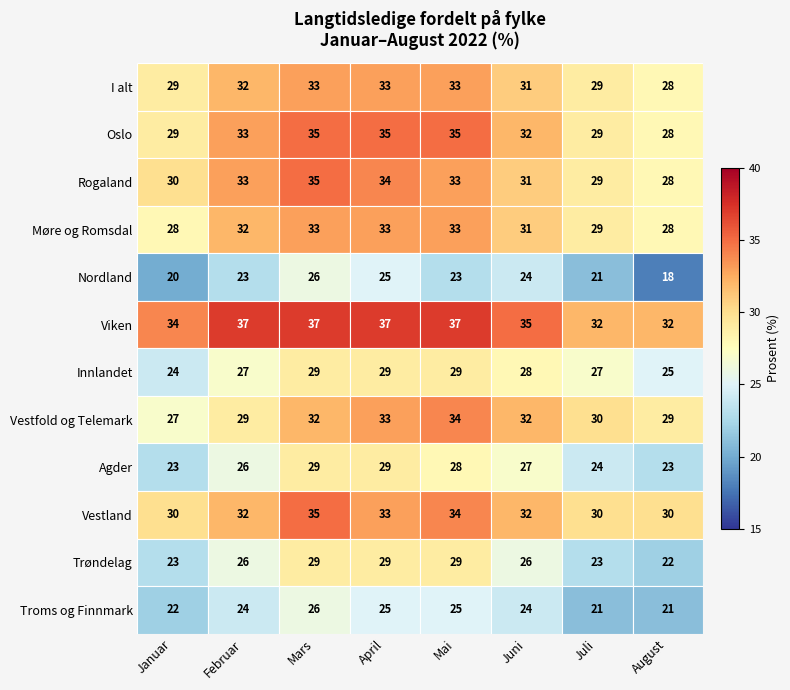

At which category is the sum across all series the highest?

Mars